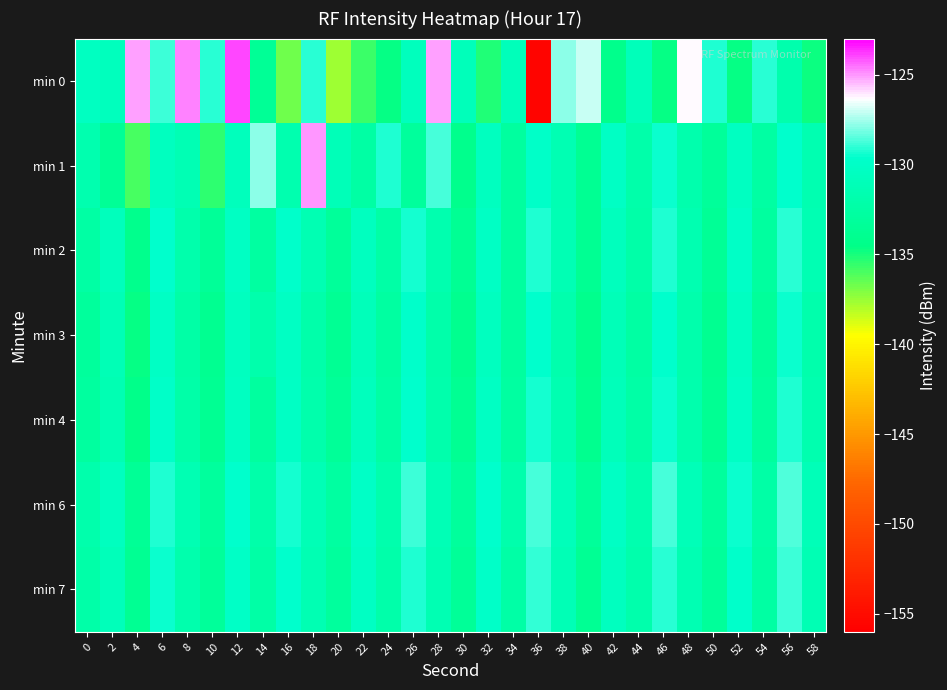

Rank the series by their maximum value, from highest to lowest.

min 0, min 1, min 6, min 7, min 2, min 4, min 3